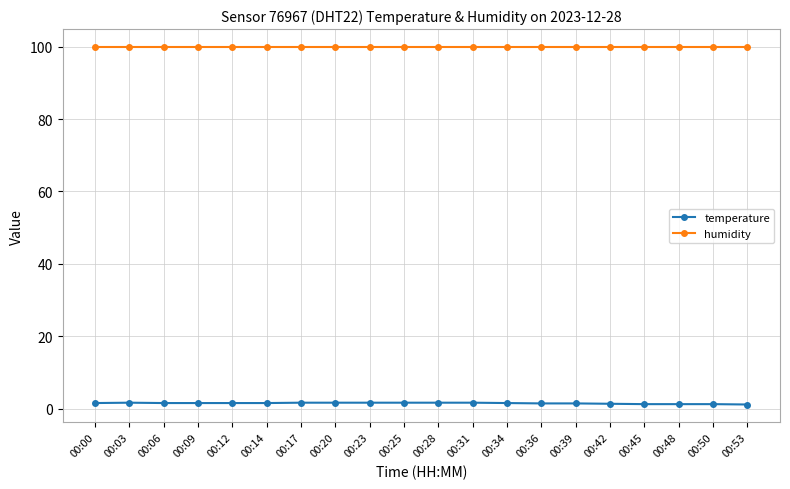

True or false: temperature and humidity intersect in this chart.

False